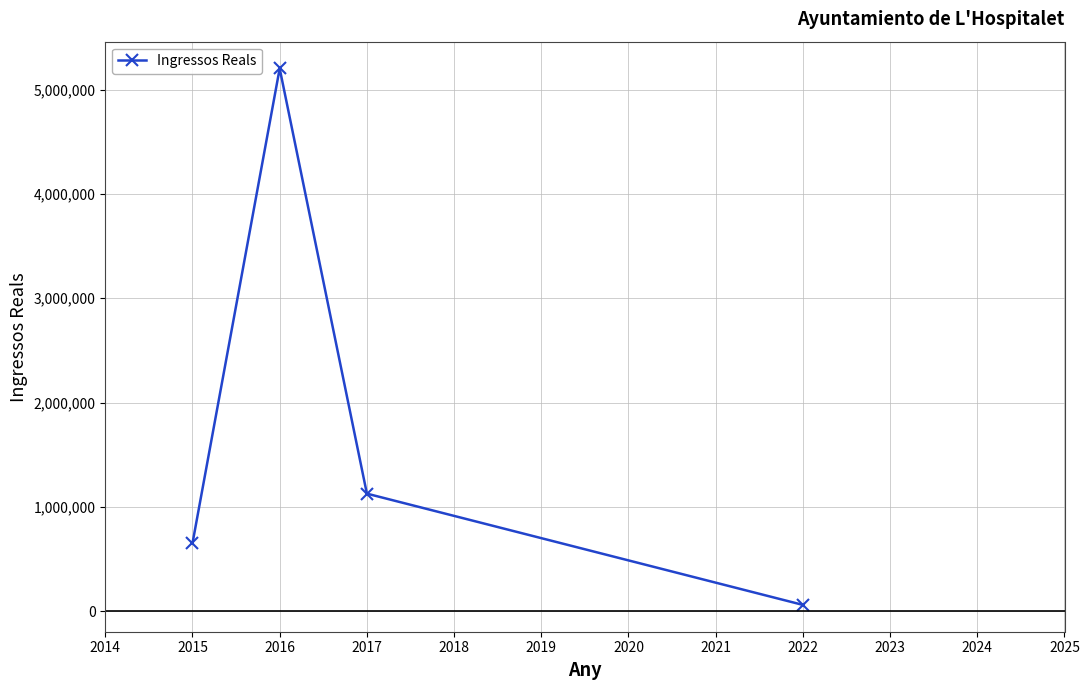

Approximately how many times larger is the value at 2017 compared to 2015?

1.7